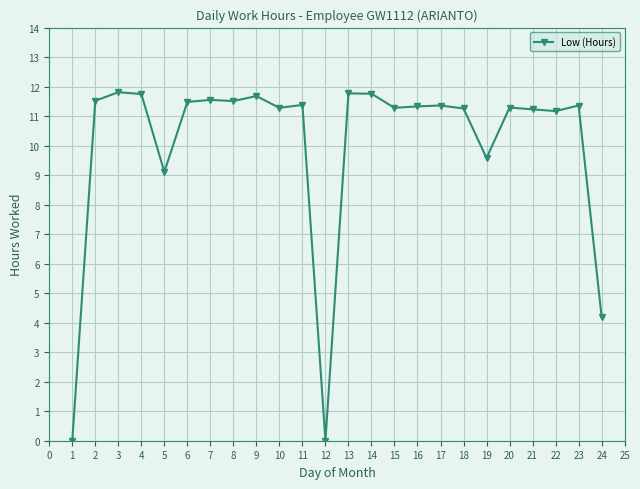

Between 14 and 17, which is larger?

14